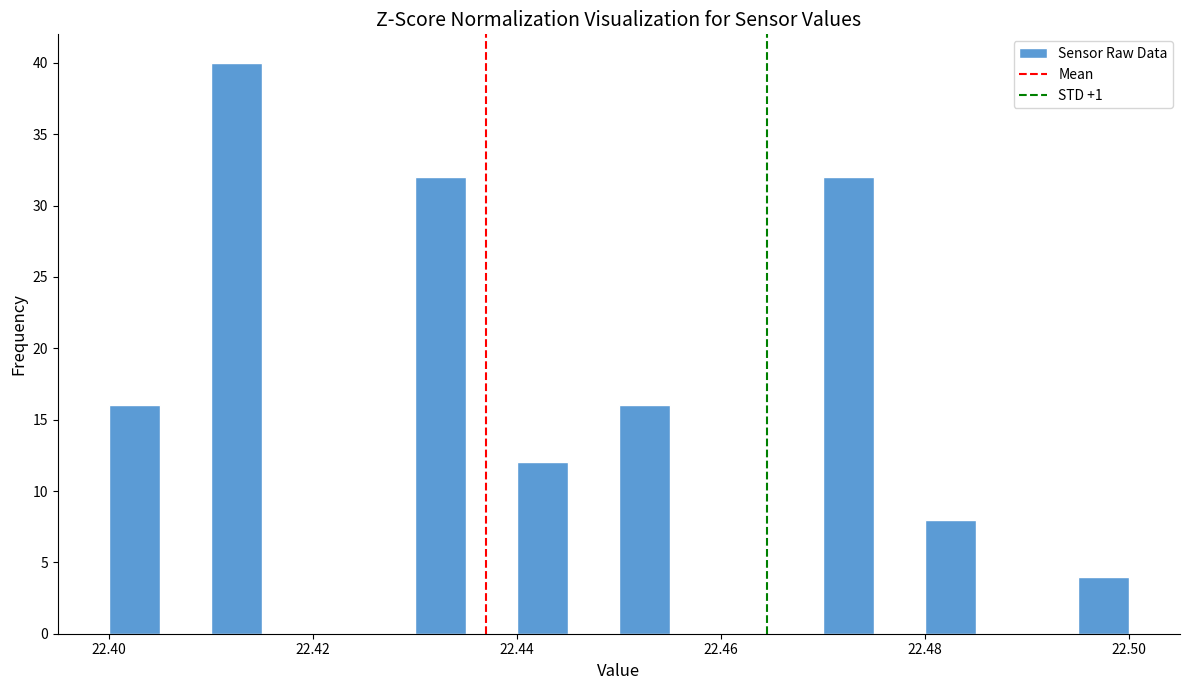

Around what value on the x-axis is the tallest bar? Give the approximate position of its centre, as read against the axis.

22.412